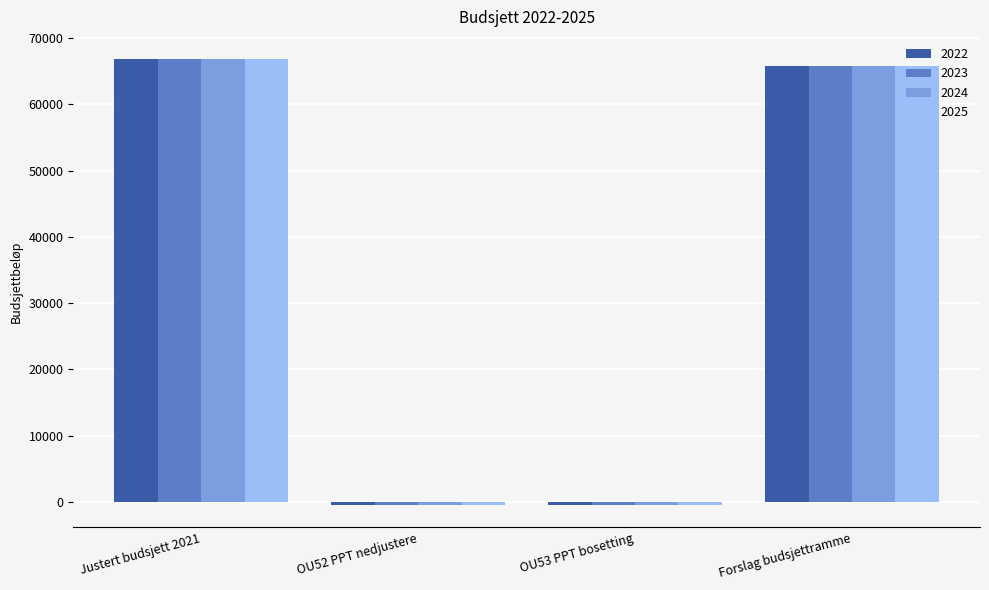

What is the sum of the 2023 values at Forslag budsjettramme and OU53 PPT bosetting?

65305